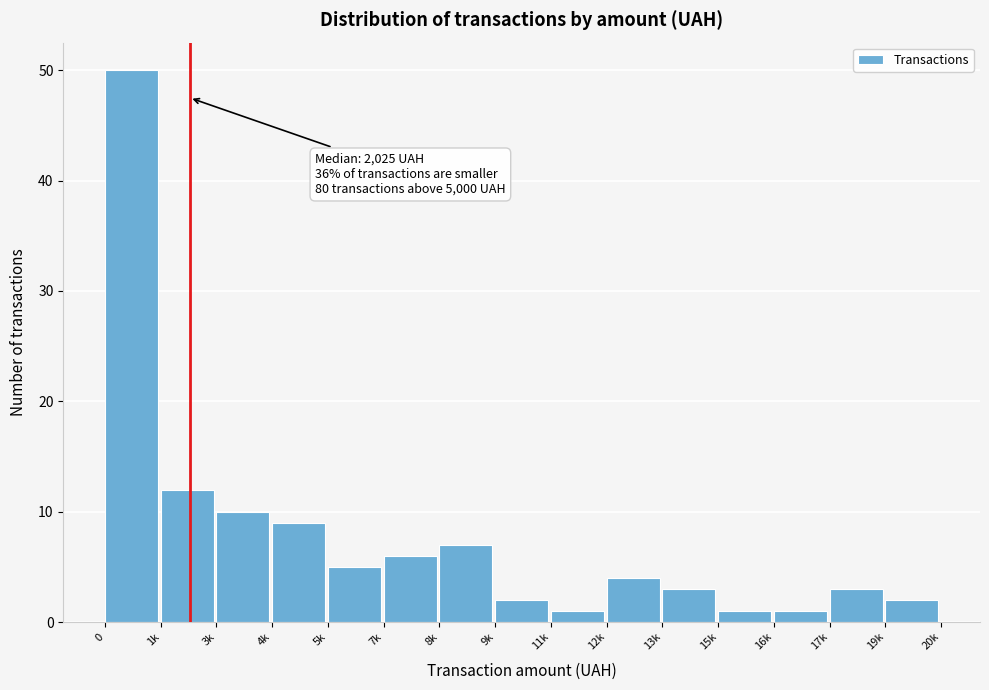

Reading left to right, what are all the values shown in this chart?

0=50	1k=12	3k=10	4k=9	5k=5	7k=6	8k=7	9k=2	11k=1	12k=4	13k=3	15k=1	16k=1	17k=3	19k=2